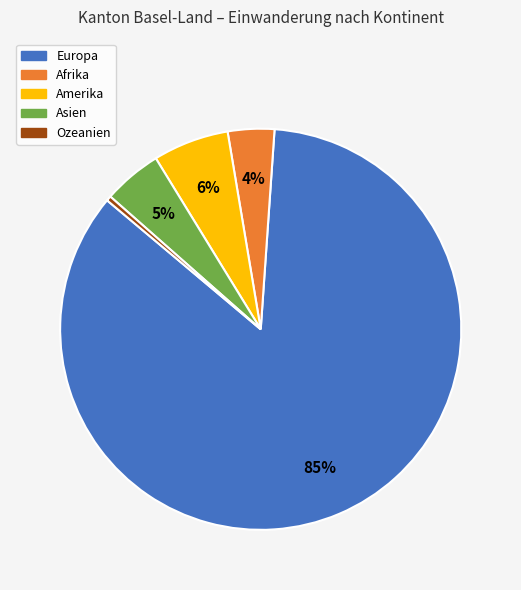

To the nearest percent, what is the difference between the Ozeanien and Europa slice percentages?

85%